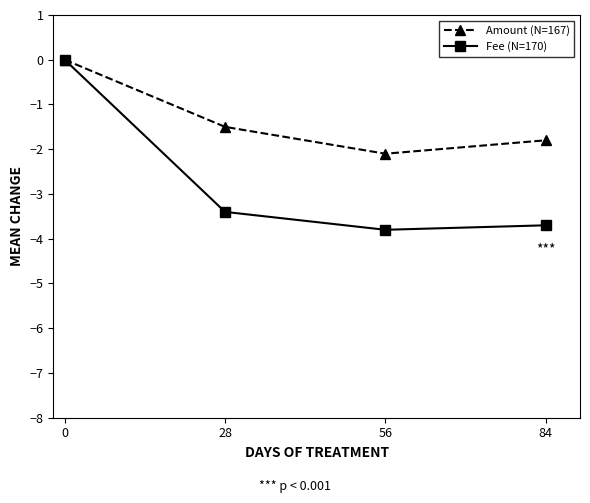

Reading right to left, list all the values displayed in this chart.

Amount (N=167): -1.8	-2.1	-1.5	0.0
Fee (N=170): -3.7	-3.8	-3.4	0.0